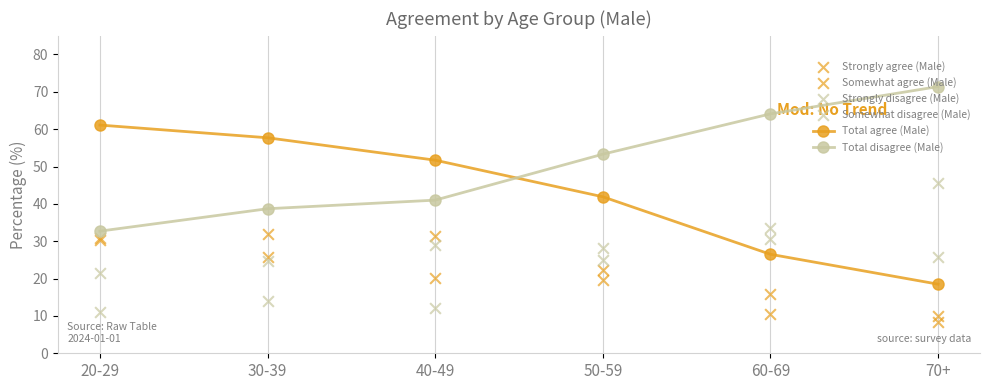

At which category is the sum across all series the highest?

30-39